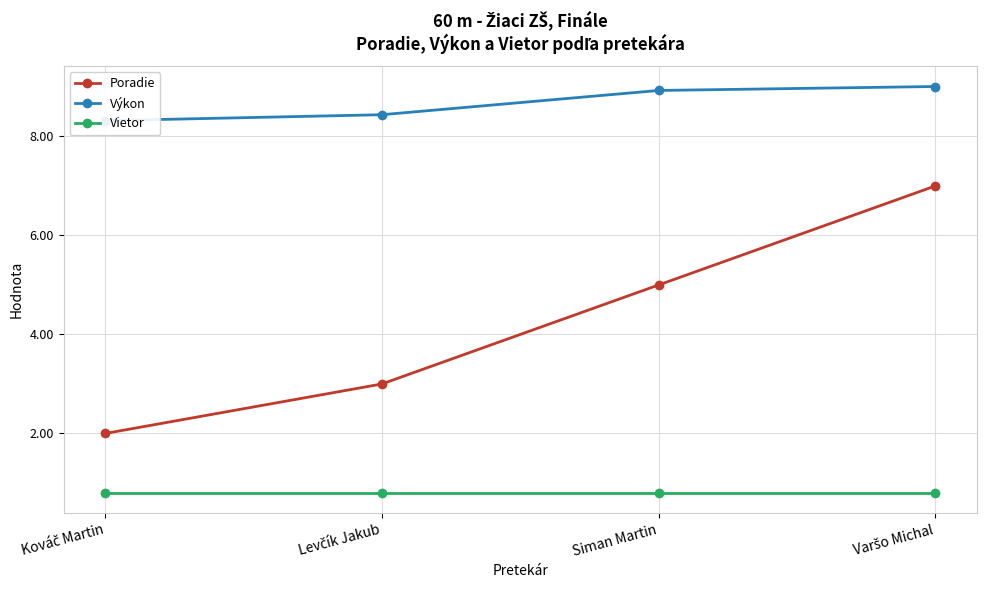

Count the Poradie values in the range 3 to 7.

3